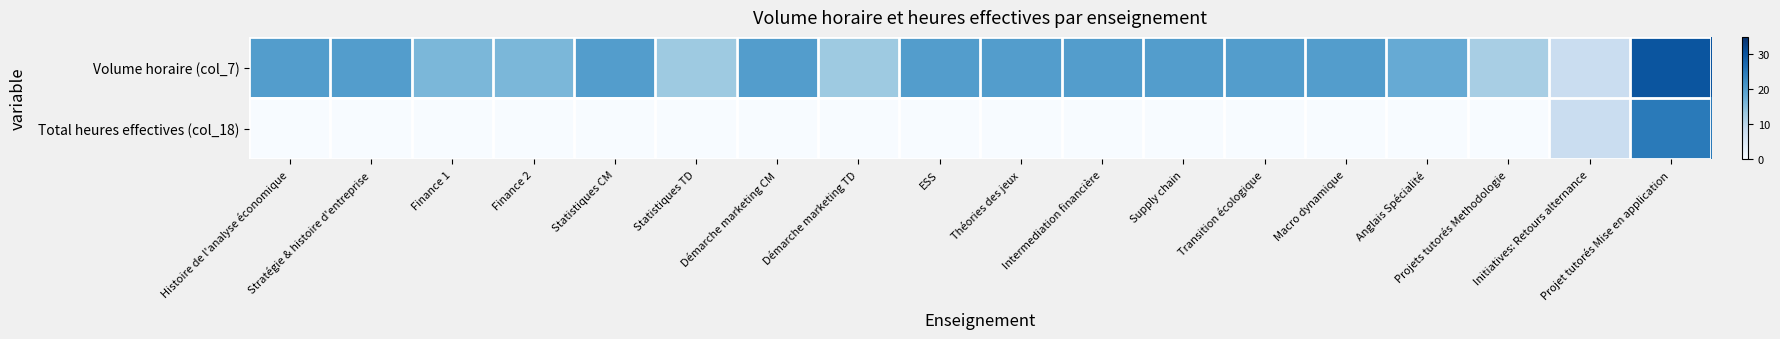

At which category is the sum across all series the highest?

Projet tutorés Mise en application